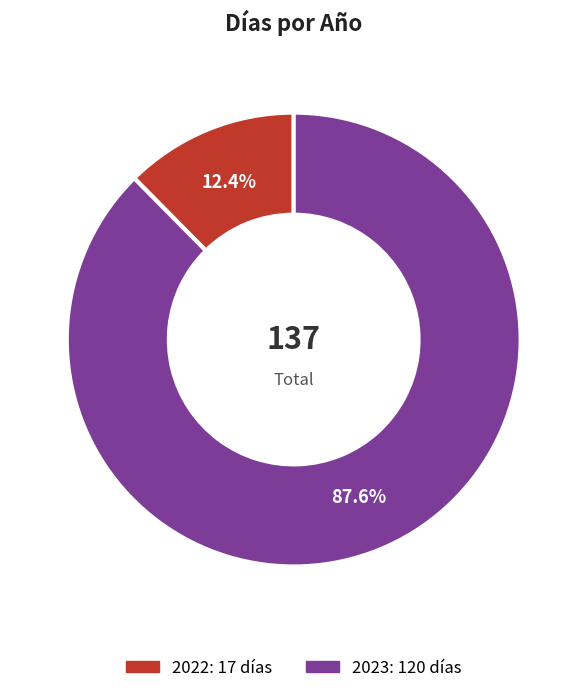

To the nearest percent, what portion does 2022 represent?

12%